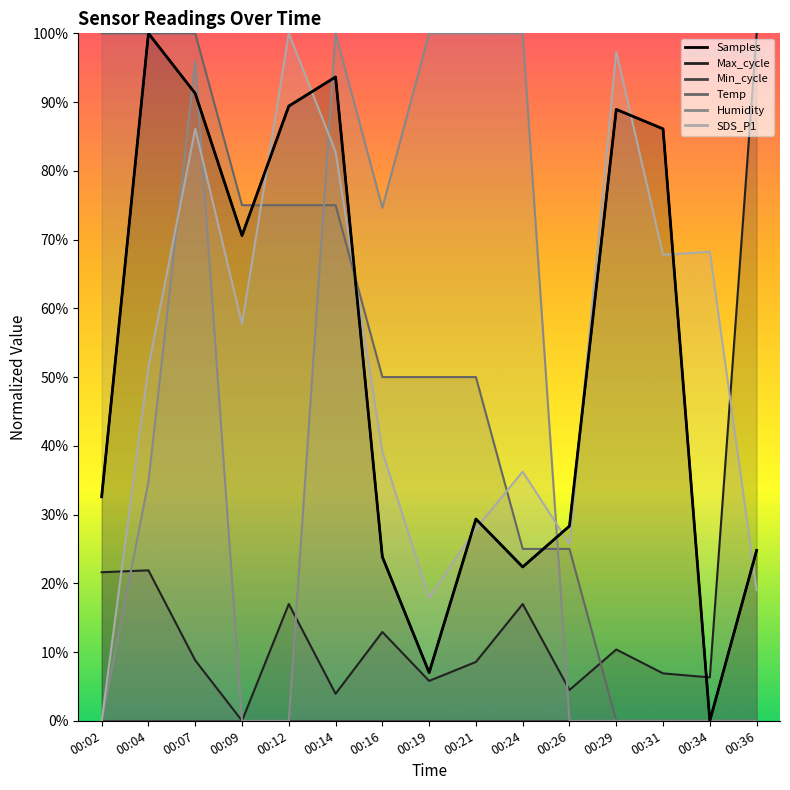

Between 00:24 and 00:07, which is larger?

00:07